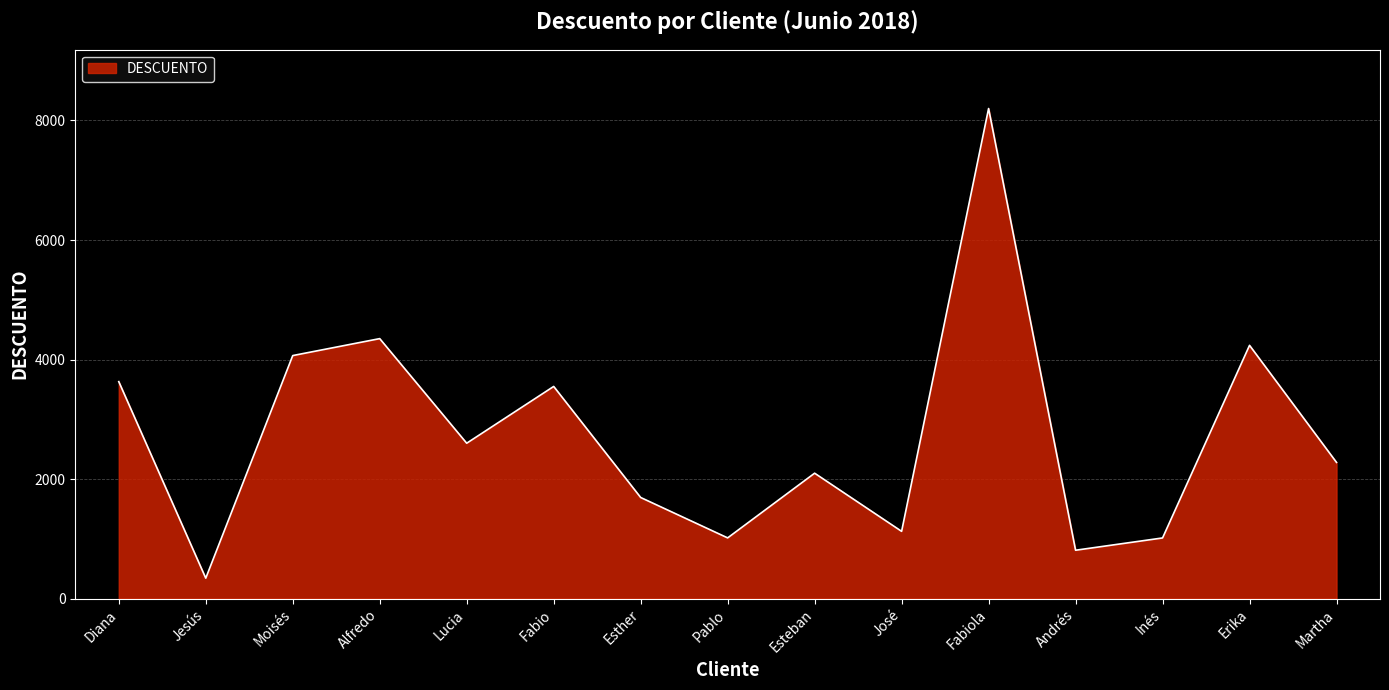

The value at Inés is 1015.0. True or false?

True